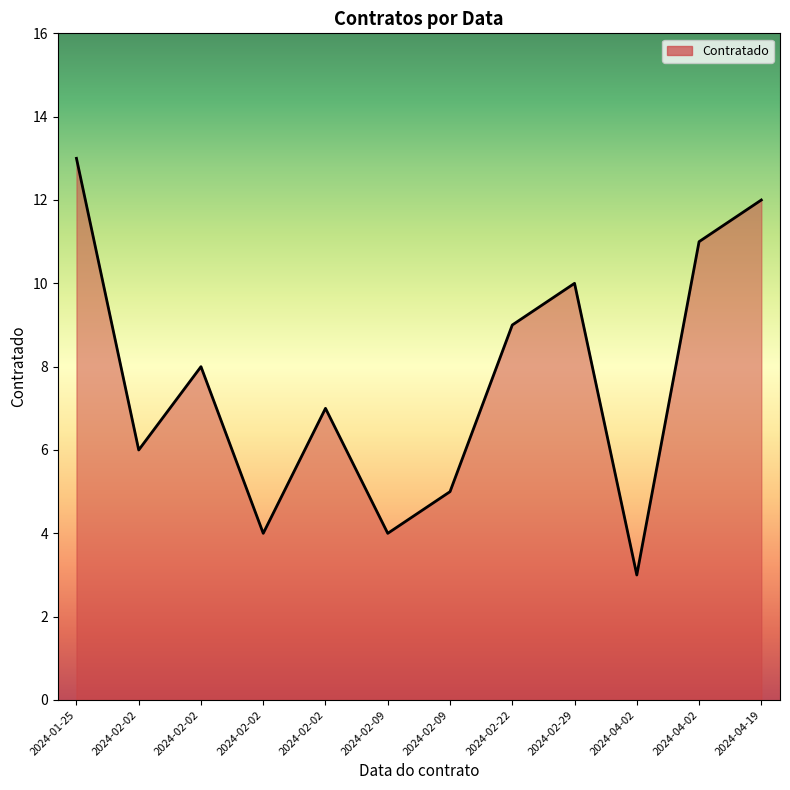

How many values are below 8?

6